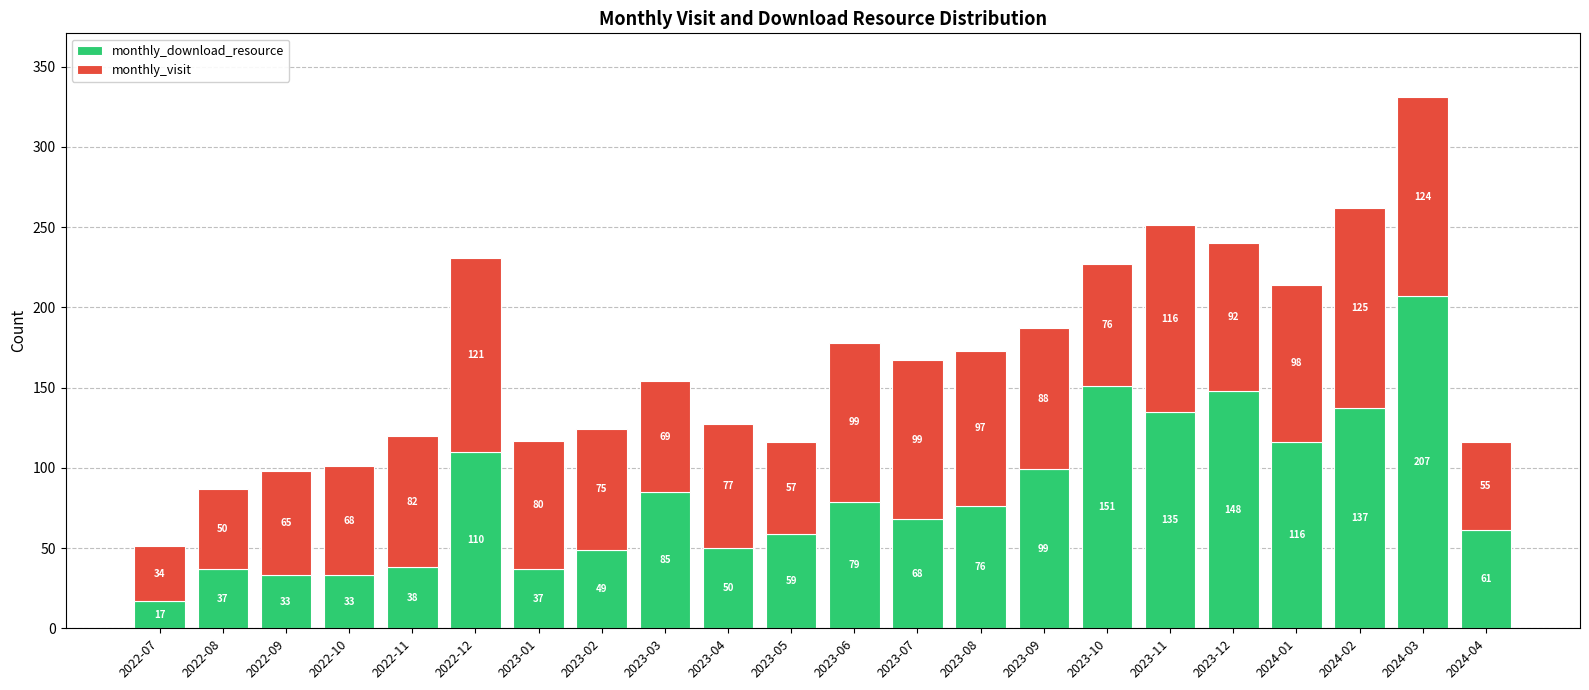

Reading right to left, what are the values for monthly_download_resource?

2024-04=61	2024-03=207	2024-02=137	2024-01=116	2023-12=148	2023-11=135	2023-10=151	2023-09=99	2023-08=76	2023-07=68	2023-06=79	2023-05=59	2023-04=50	2023-03=85	2023-02=49	2023-01=37	2022-12=110	2022-11=38	2022-10=33	2022-09=33	2022-08=37	2022-07=17